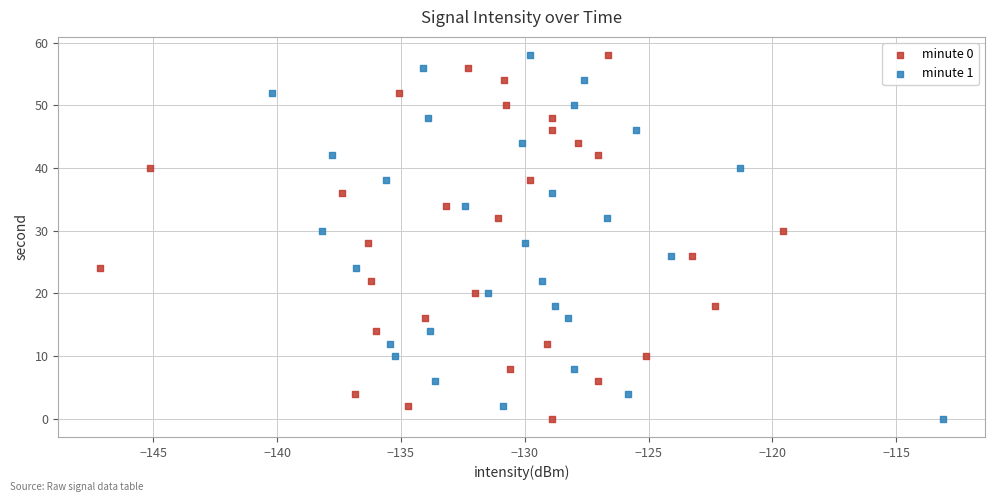

What are all the series names shown in the legend?

minute 0, minute 1